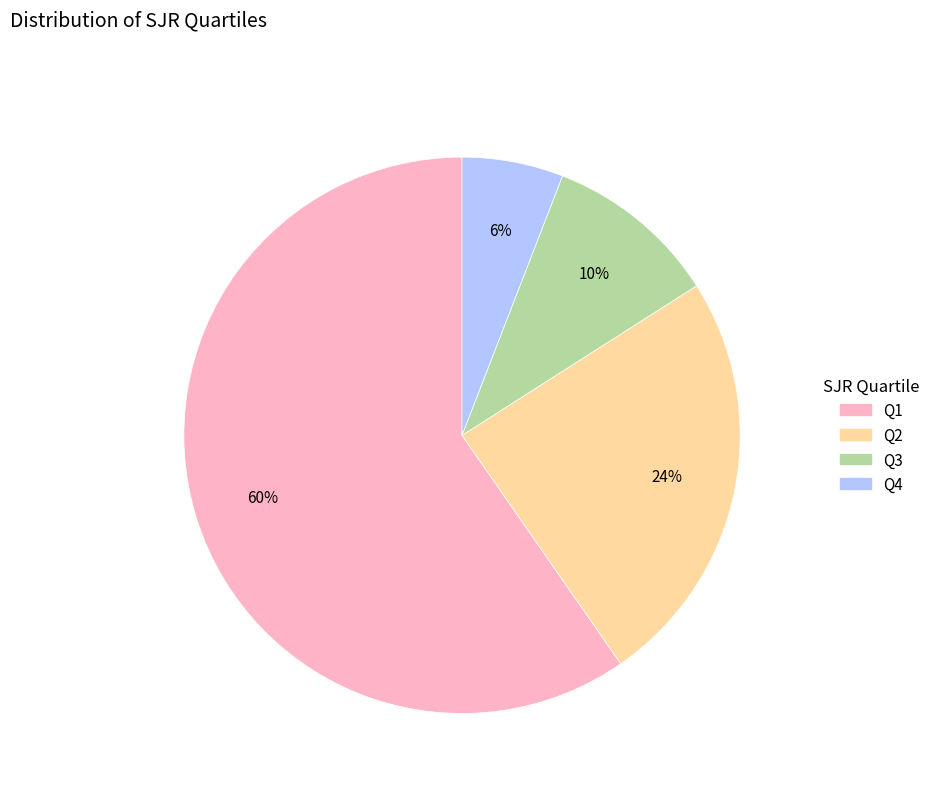

To the nearest percent, what portion does Q3 represent?

10%